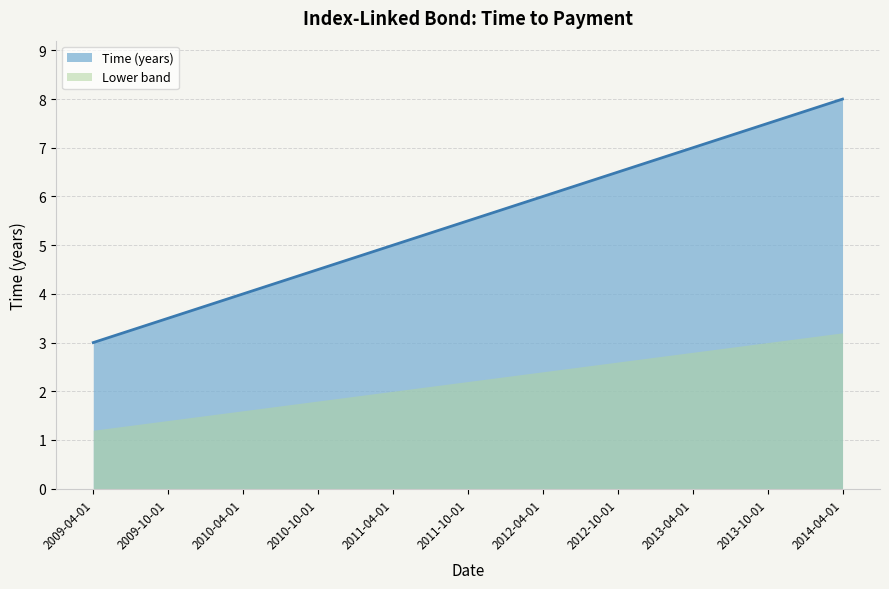

What is the smallest value displayed?

1.2